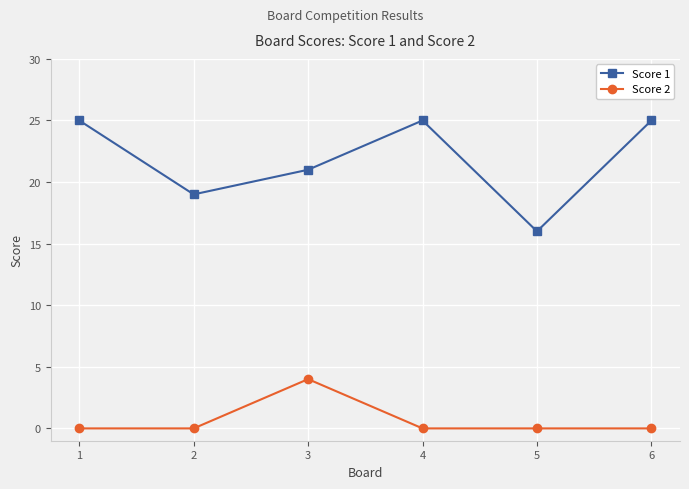

How many distinct data groups are displayed?

2